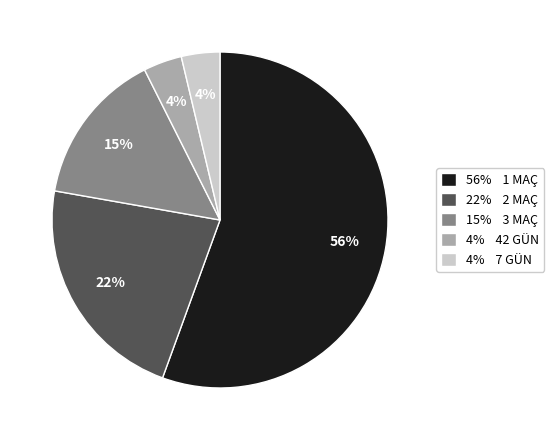

Combined, do 22% 2 MAÇ and 56% 1 MAÇ account for over 50%?

Yes